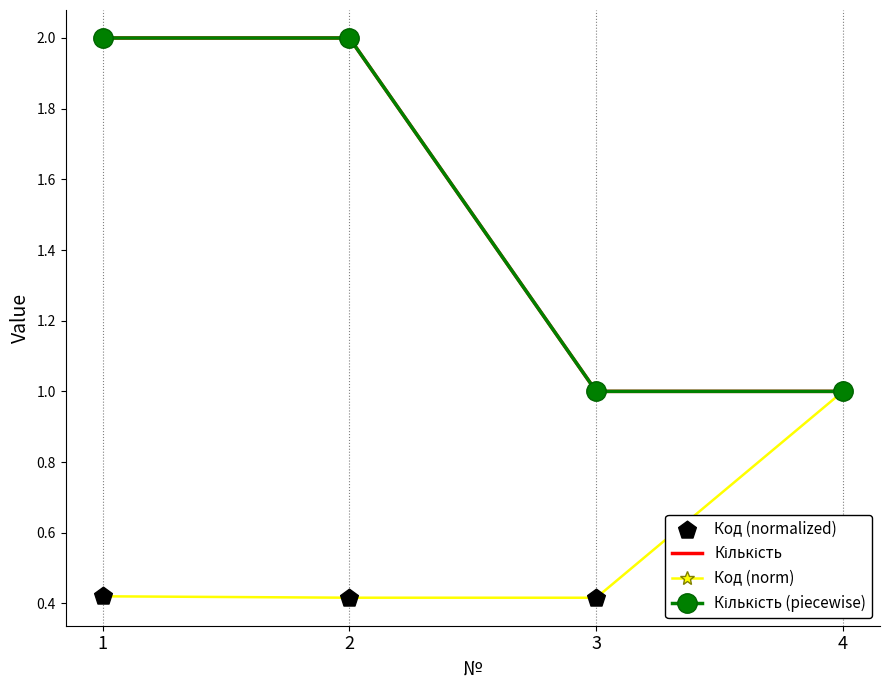

What are all the series names shown in the legend?

Кількість, Код (norm), Кількість (piecewise), Код (normalized)